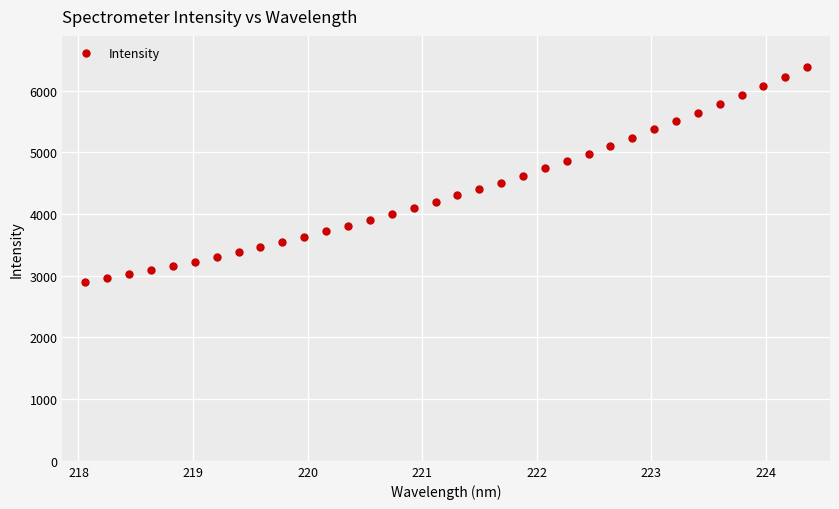

What is the value of the 7th point from the left?

3307.1